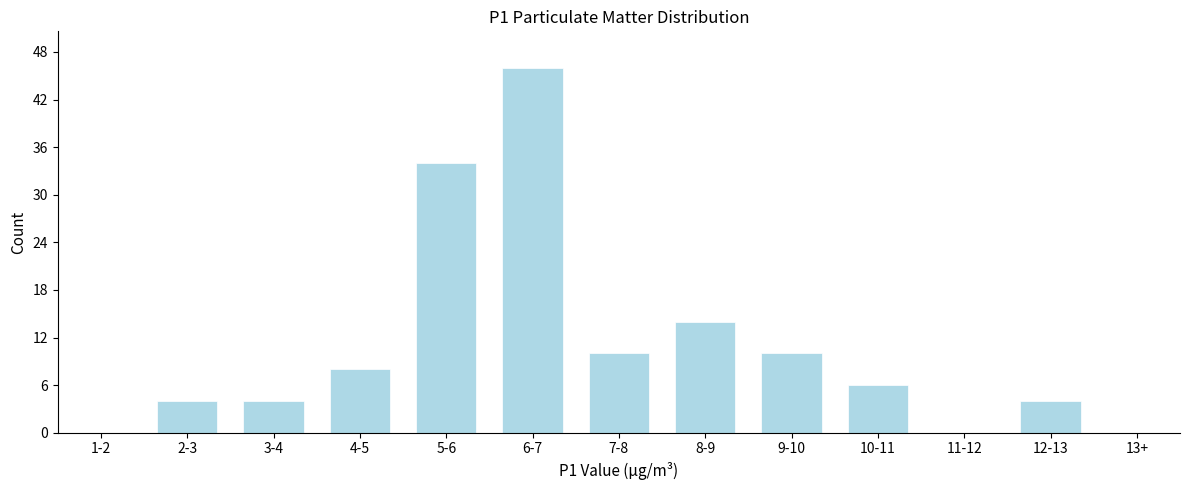

Reading right to left, extract all data points from this chart.

13+=0	12-13=4	11-12=0	10-11=6	9-10=10	8-9=14	7-8=10	6-7=46	5-6=34	4-5=8	3-4=4	2-3=4	1-2=0